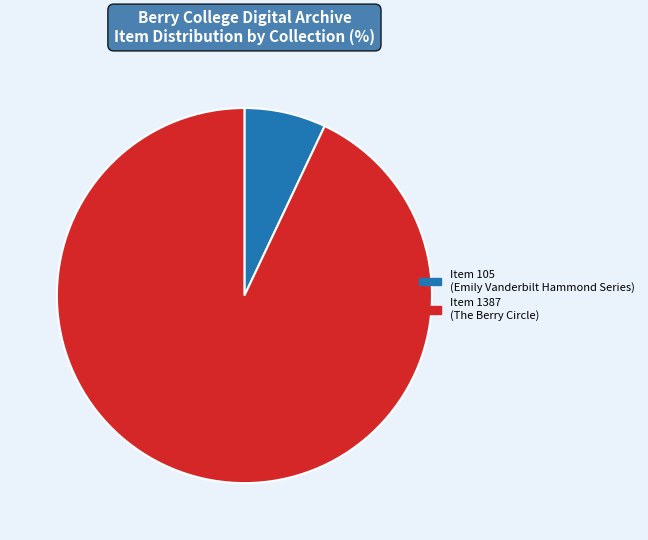

Combined, do Item 1387 (The Berry Circle) and Item 105 (Emily Vanderbilt Hammond Series) account for over 50%?

Yes